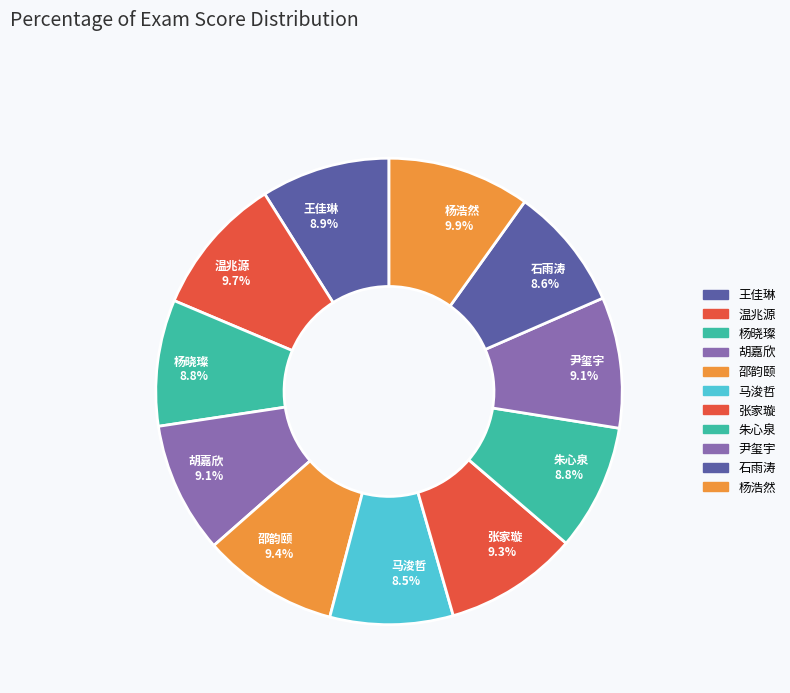

The 尹玺宇 slice represents 9% of the pie. True or false?

True